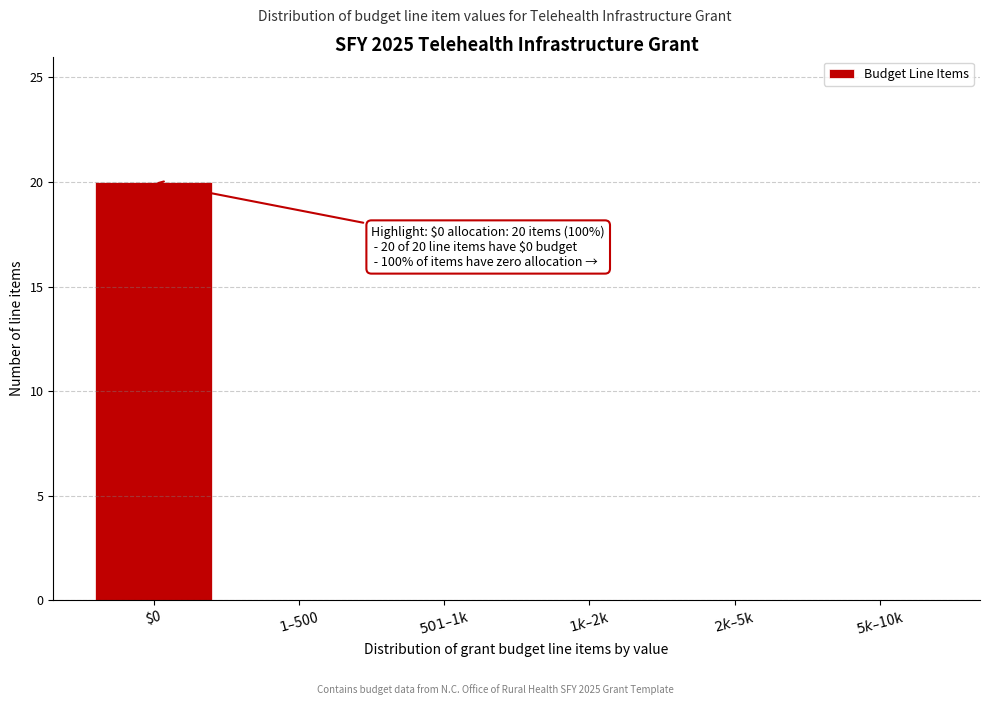

Which category has the highest value across all series?

$0